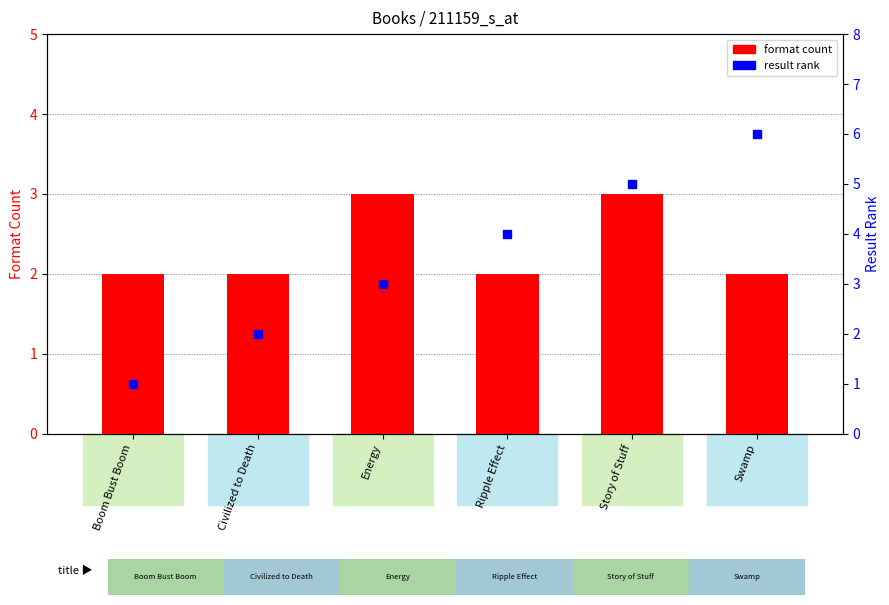

Which series contains the highest Y value?

result rank